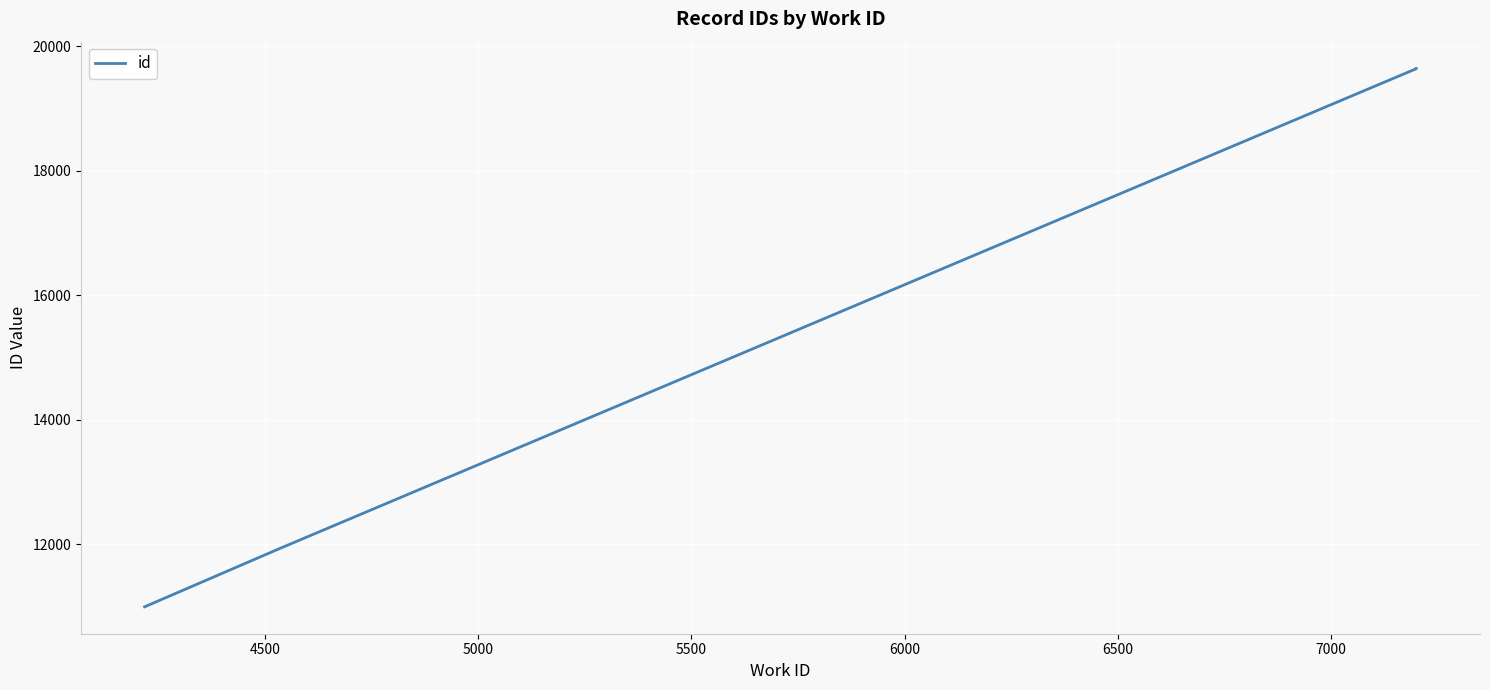

How many lines are shown in the chart?

1